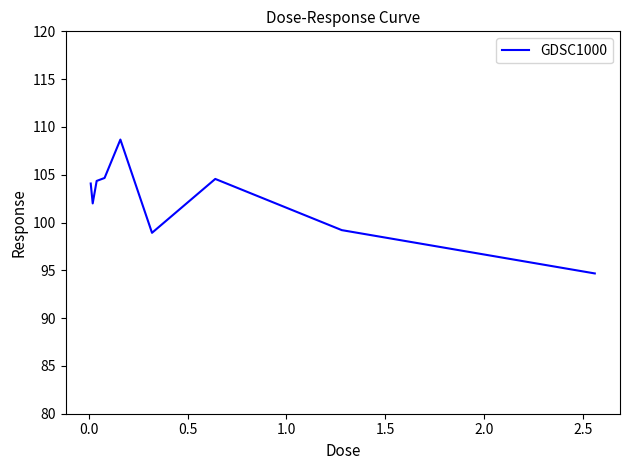

What is the minimum value shown in the chart?

94.7